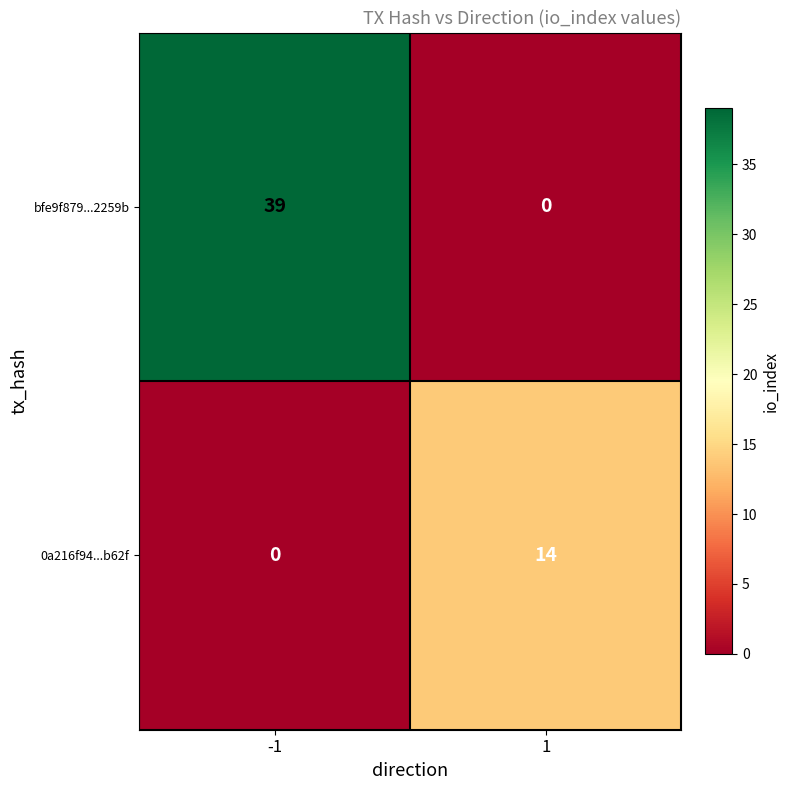

What is the difference between the bfe9f879...2259b values at 1 and -1?

39